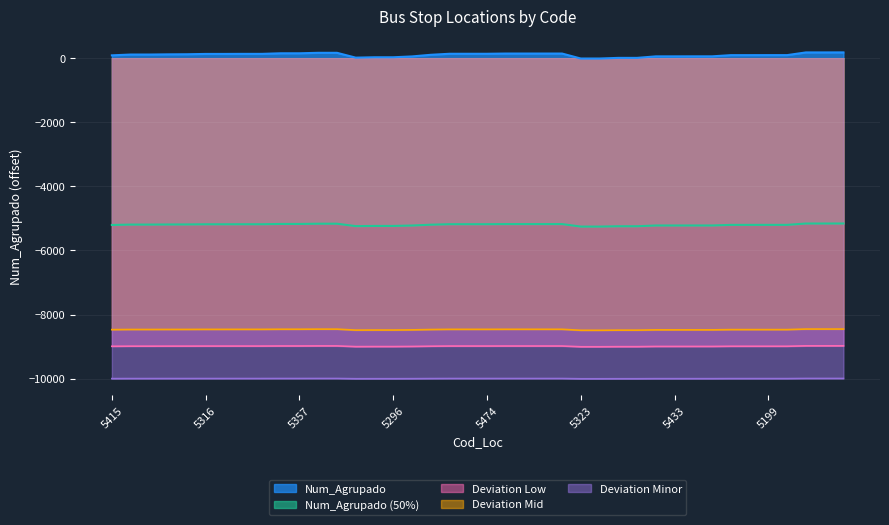

What is the difference between the second highest and minimum values?

191